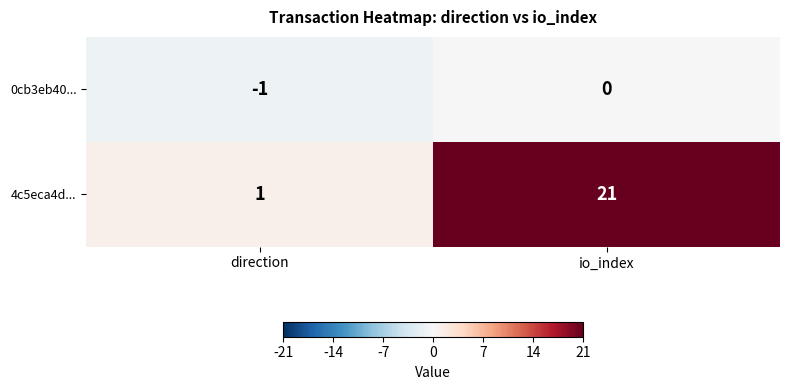

What is the difference between the 4c5eca4d... values at io_index and direction?

20